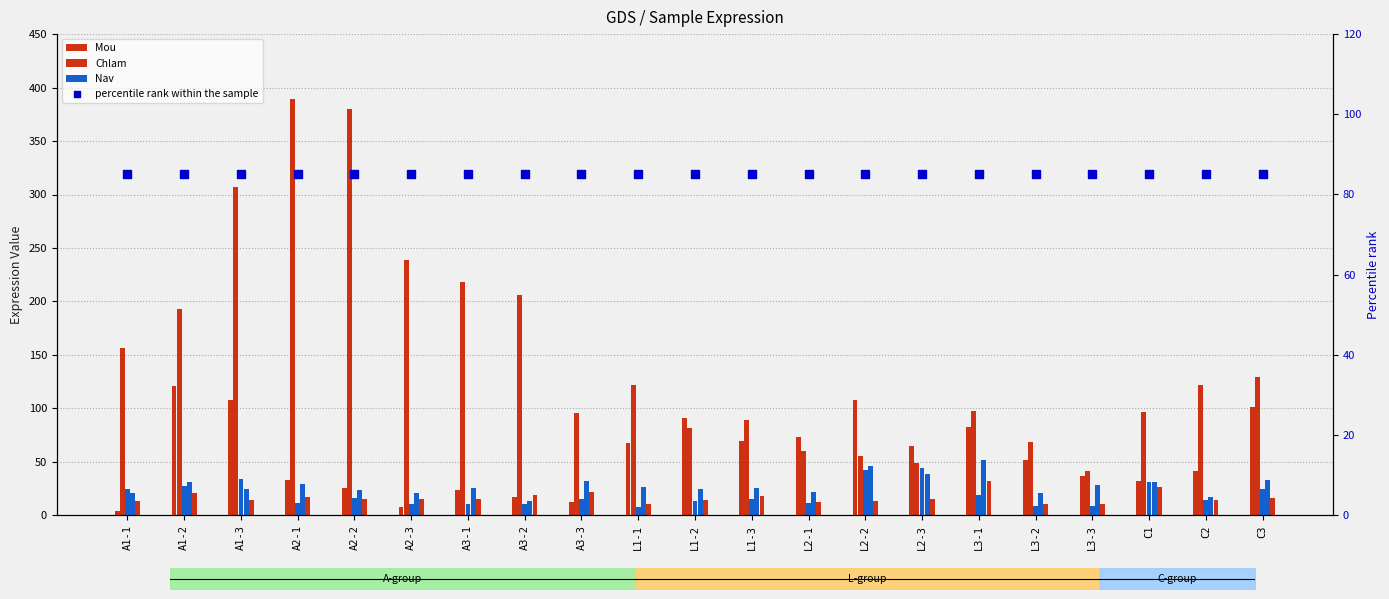

Which series reaches the maximum Y coordinate?

Chlam